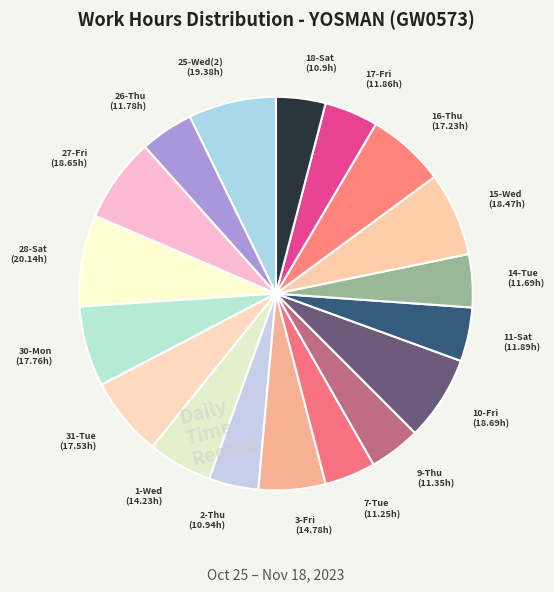

True or false: 15-Wed accounts for 7% of the total.

True